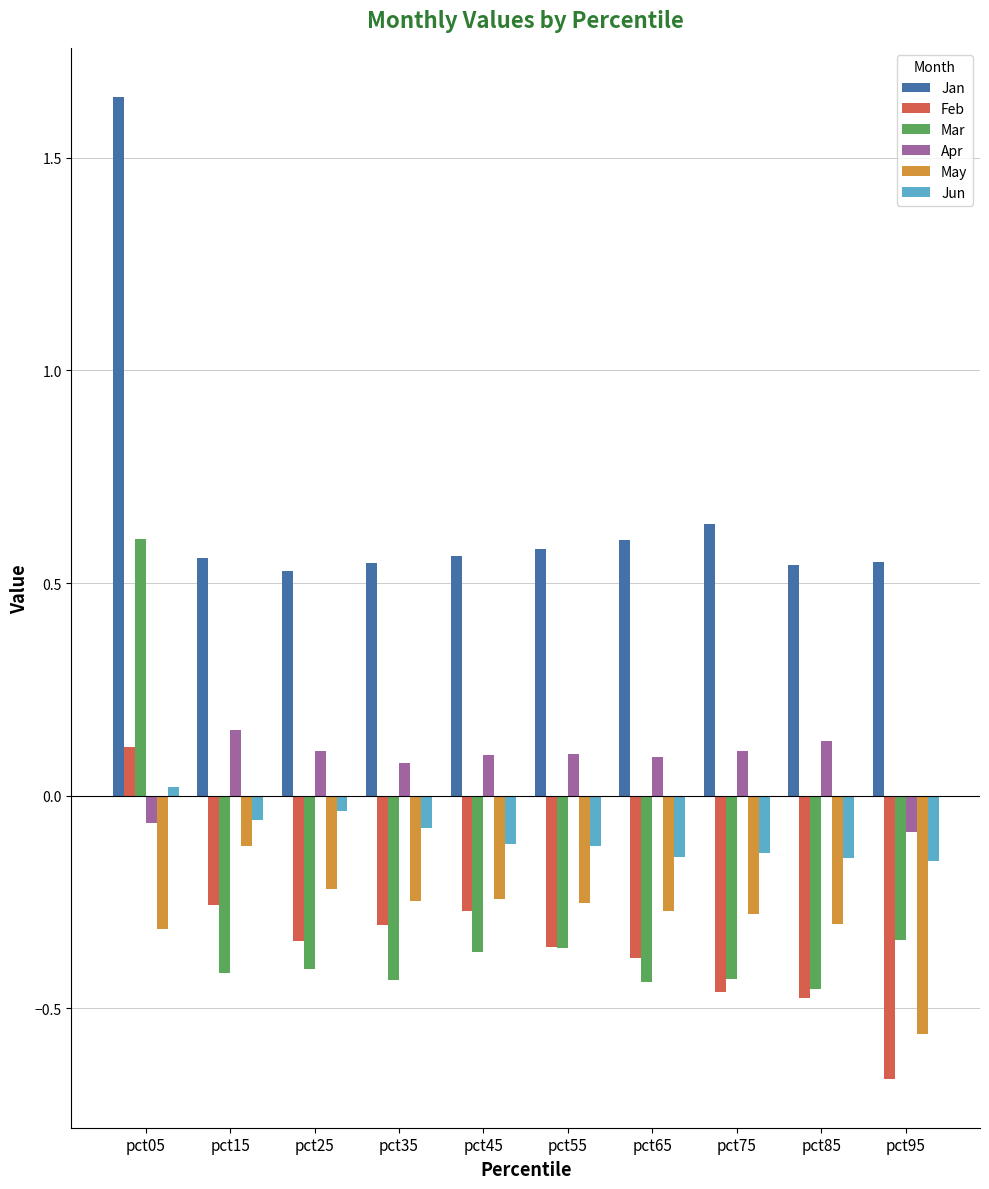

What is the spread (max minus min) of values at pct45?

0.9